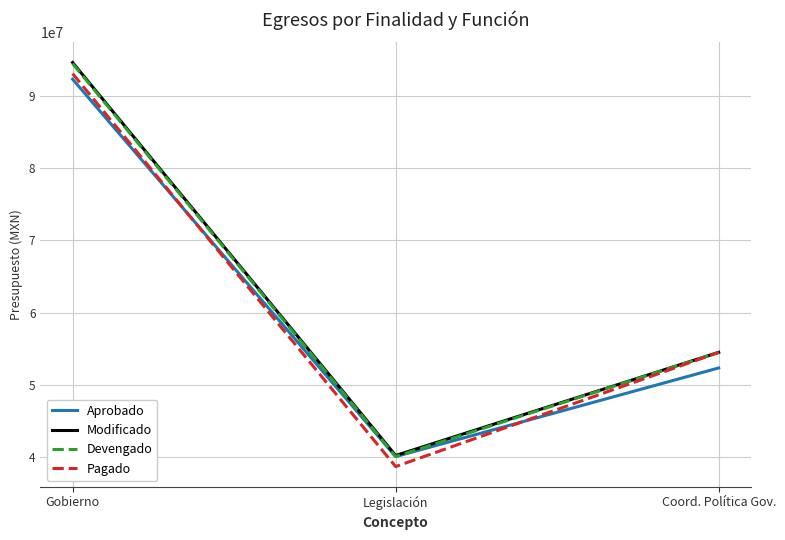

What is the total value across all series at Gobierno?

374612894.2